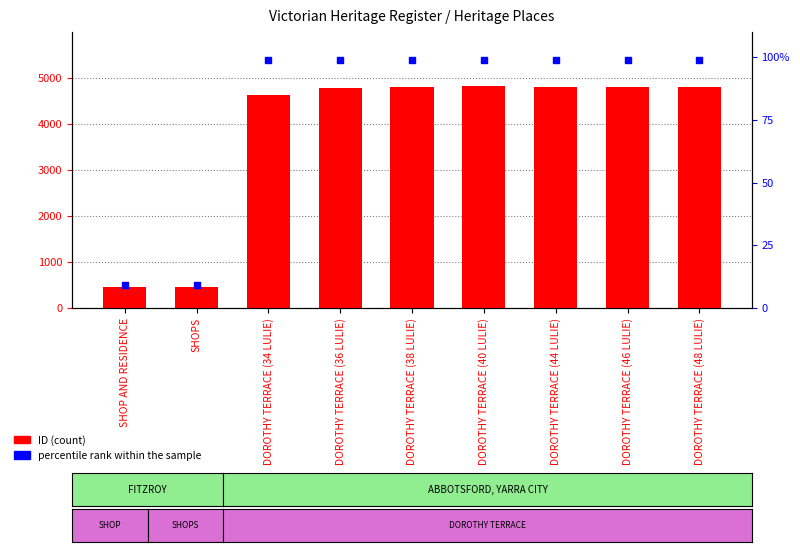

At how many categories does at least one series exceed 3891?

7